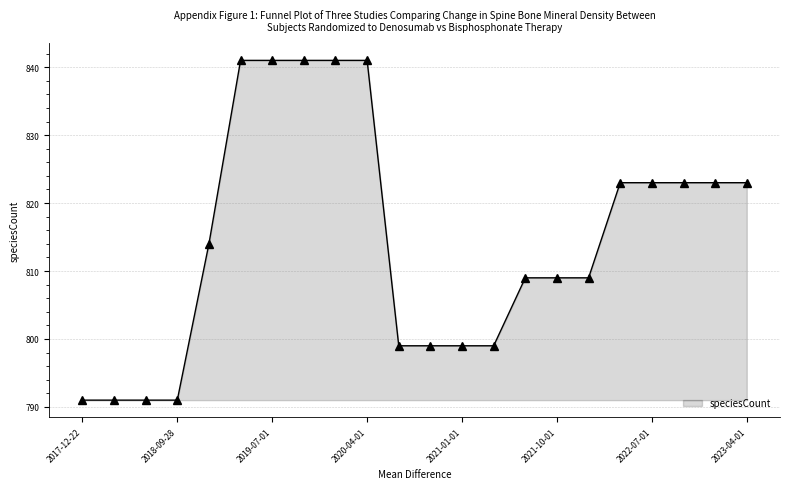

What is the maximum value shown in the chart?

841